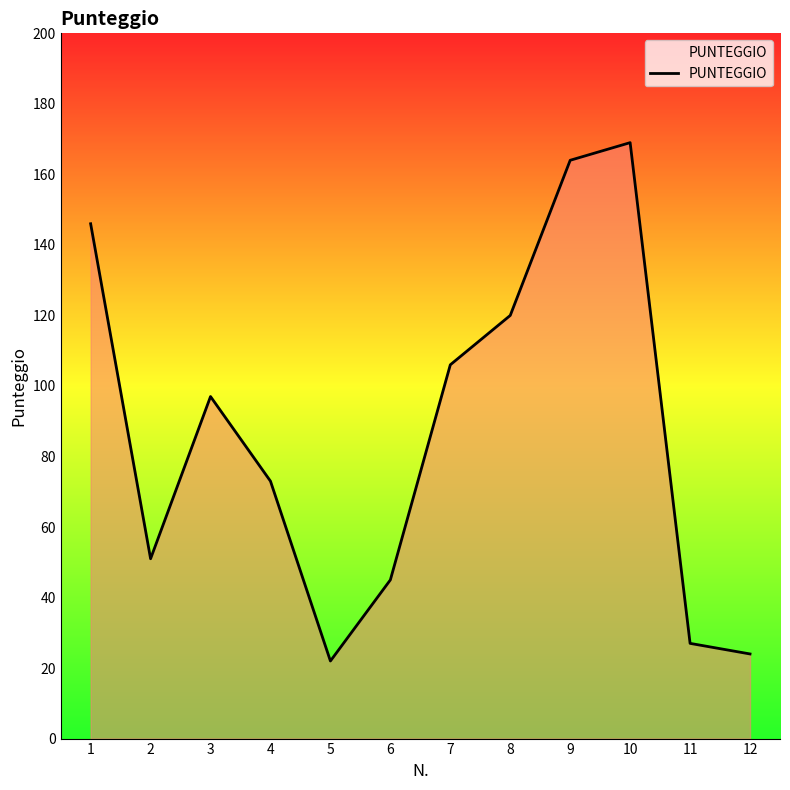

List the labels in order of value, largest first.

10, 9, 1, 8, 7, 3, 4, 2, 6, 11, 12, 5